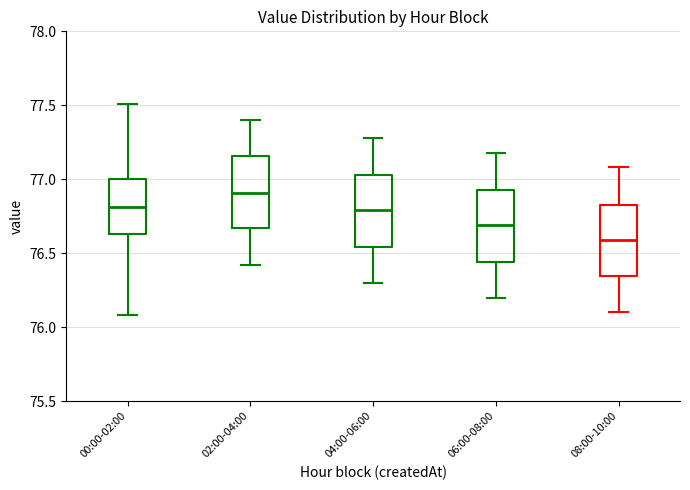

Which box has the highest median line?

02:00-04:00